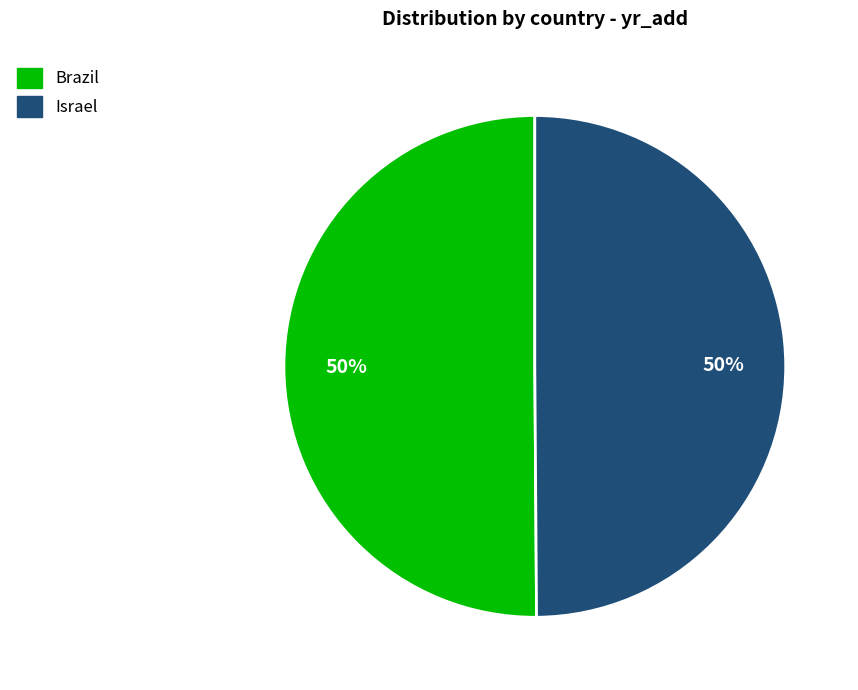

To the nearest percent, what is the average slice percentage?

50%